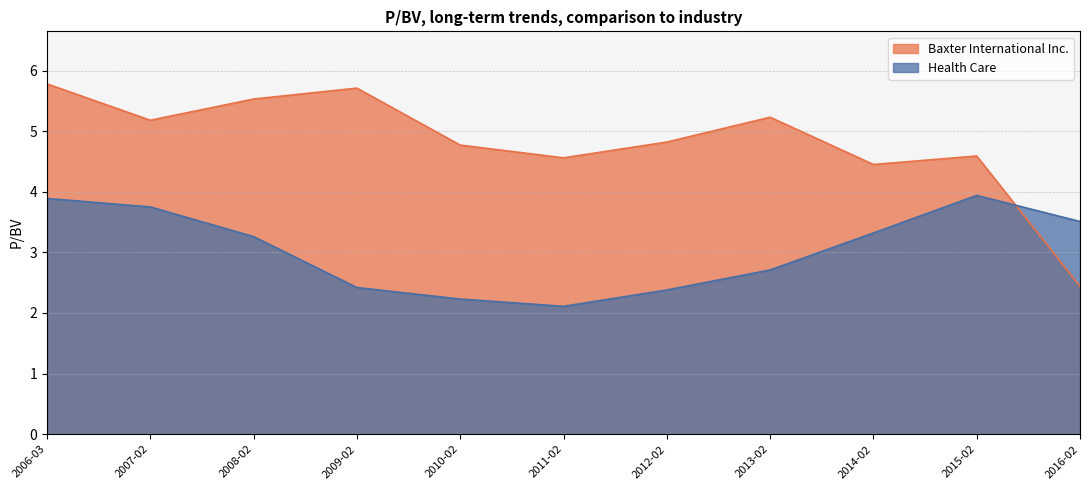

How many data points in Baxter International Inc. are less than 4?

1